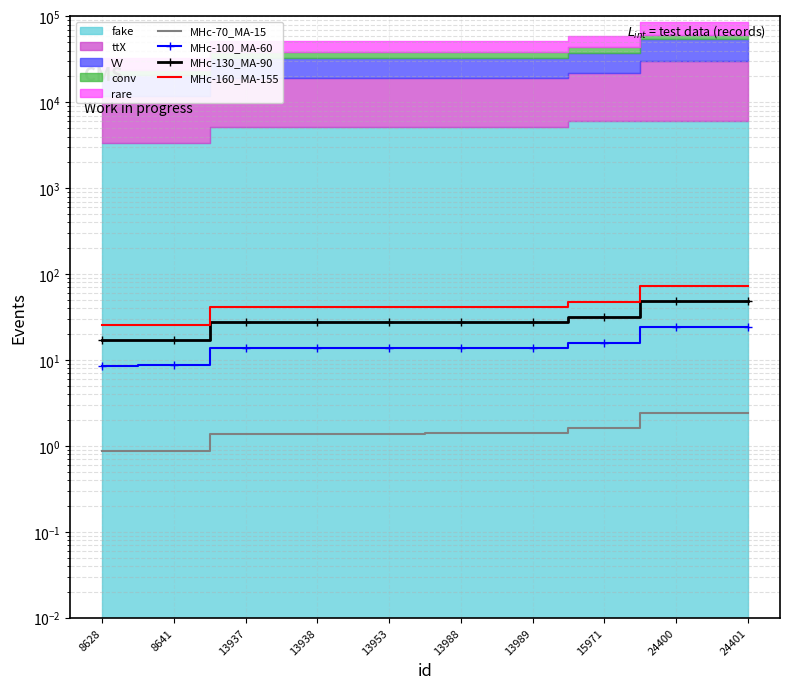

What is the maximum value for MHc-100_MA-60?

24.4